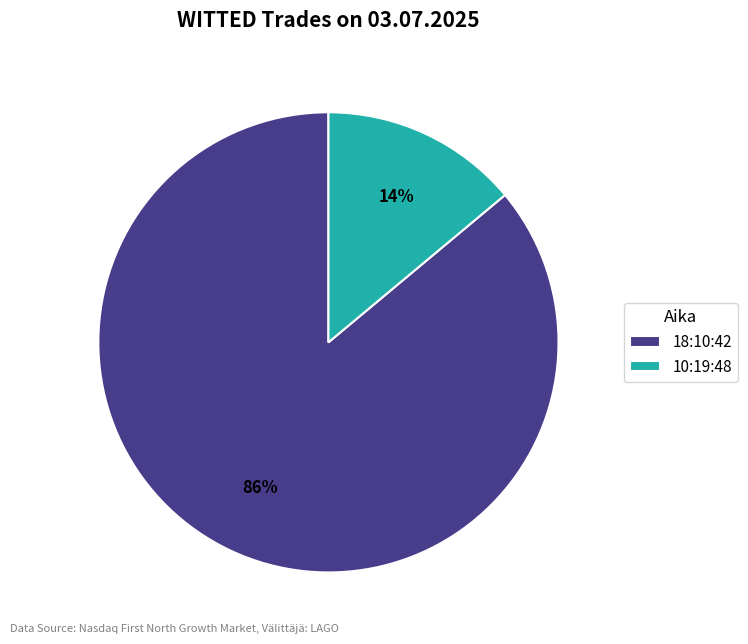

Which category has the biggest portion of the pie?

18:10:42